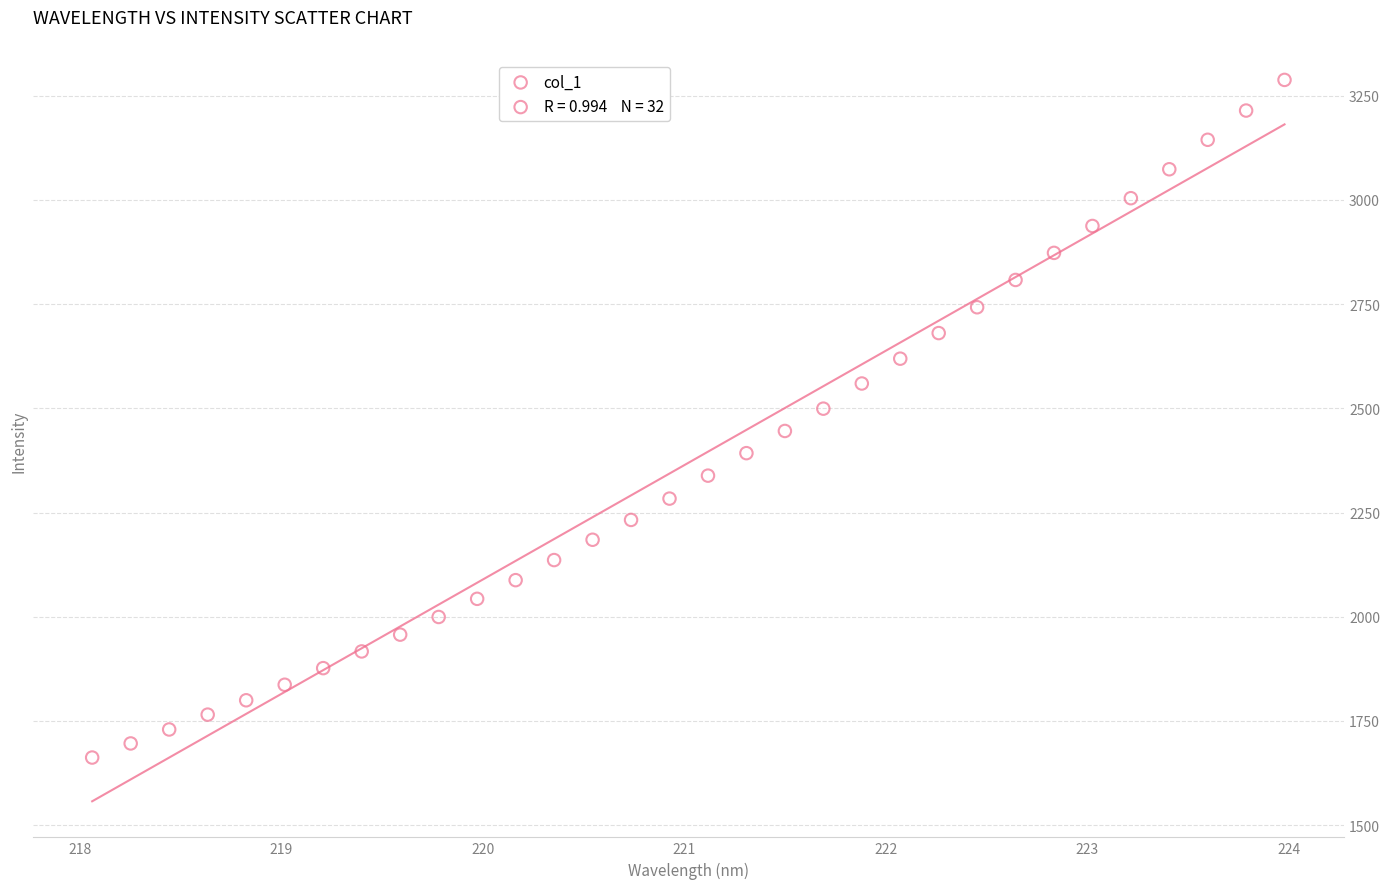

What is the range of X values (max minus min)?

5.9